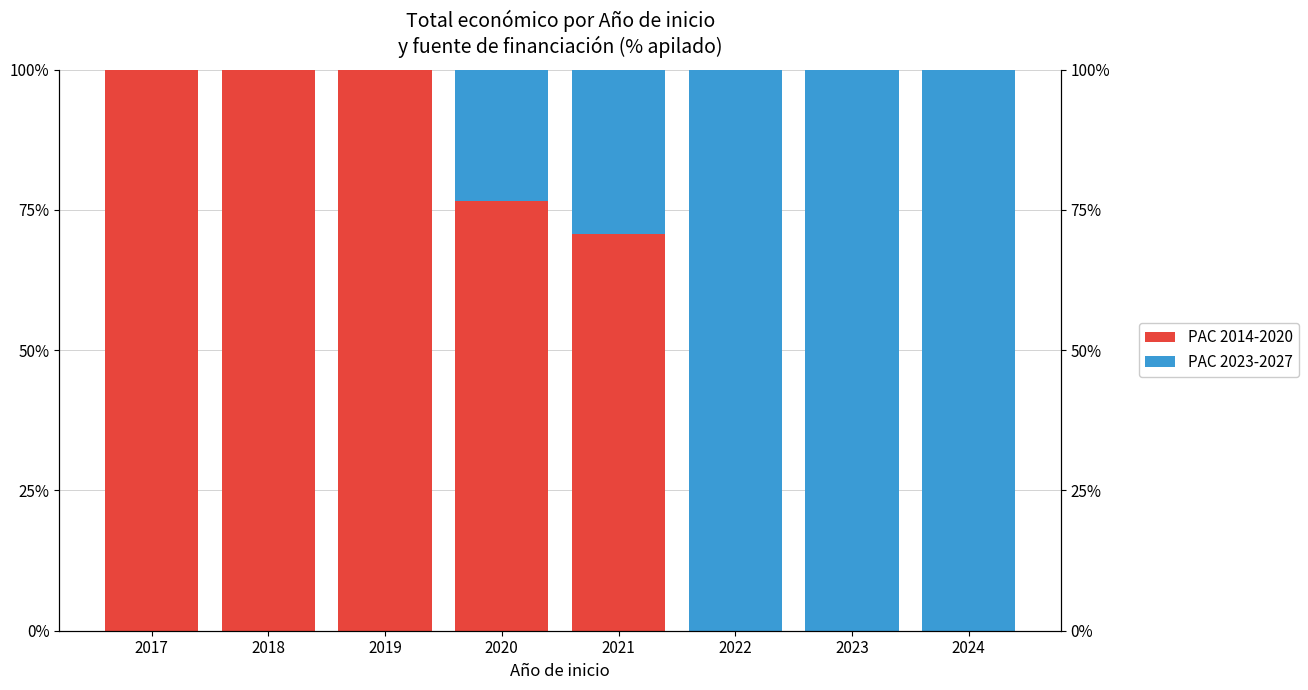

What is the spread (max minus min) of values at 2024?

100.0